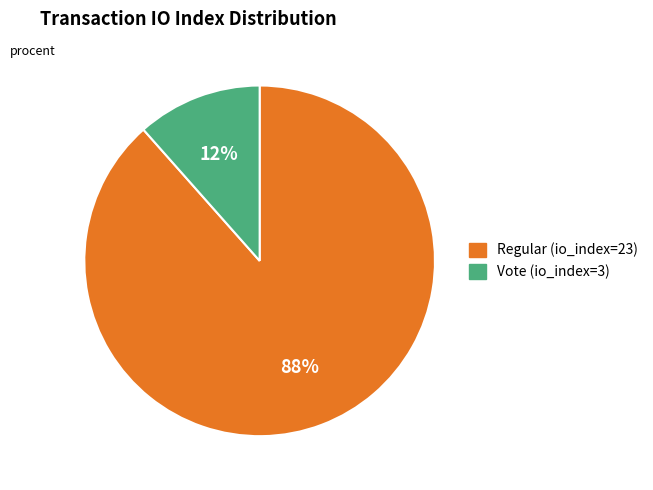

Count the number of slices in the pie.

2